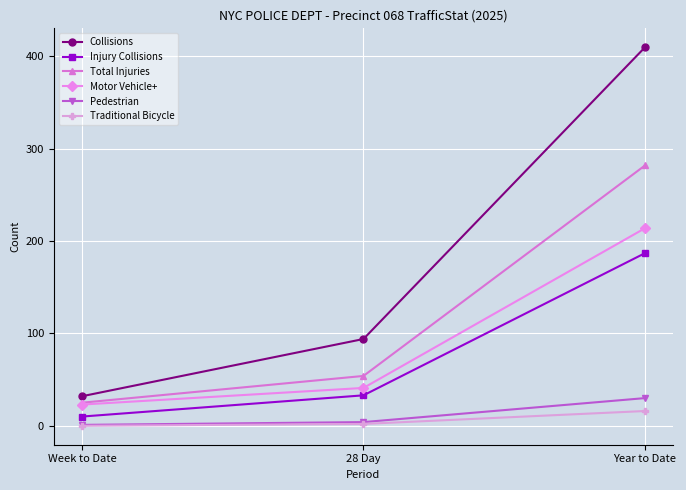

Which series changed the most between Week to Date and 28 Day?

Collisions